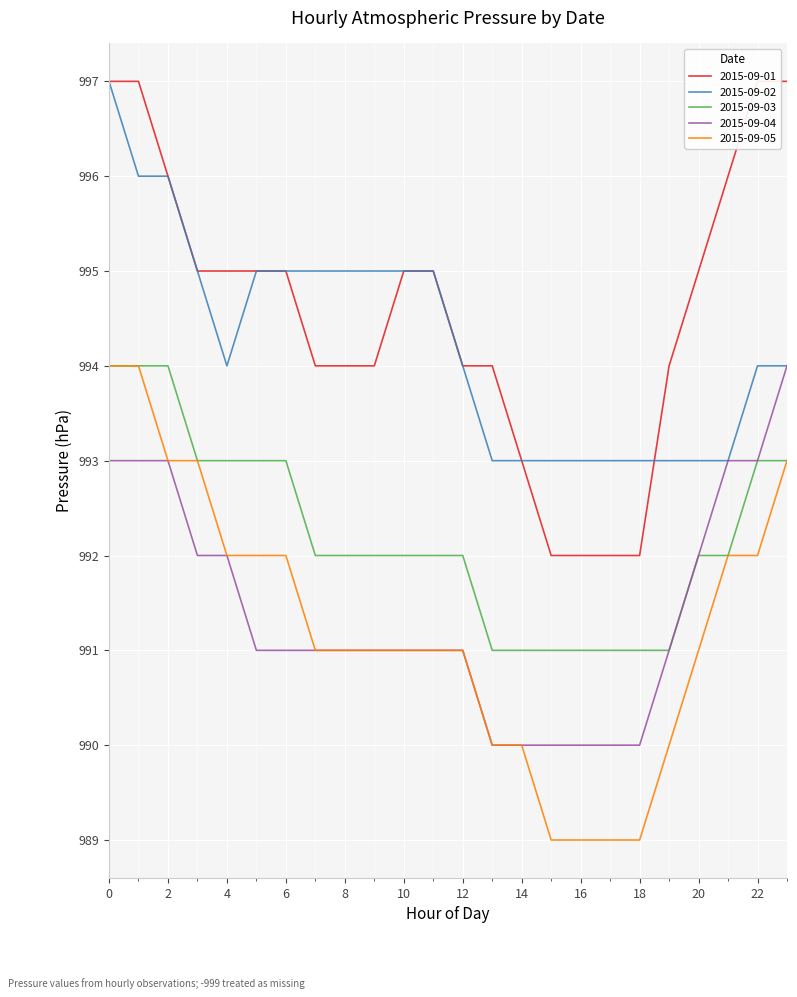

What is the total value across all series at 14?

4963